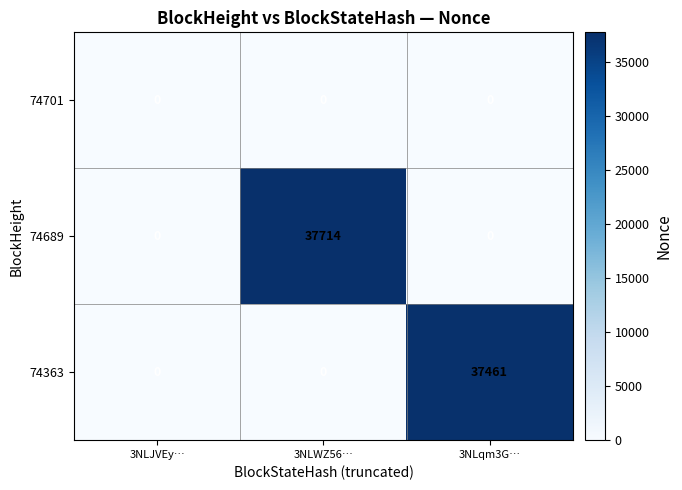

The 74689 series shows 10435 at 3NLWZ56…. True or false?

False